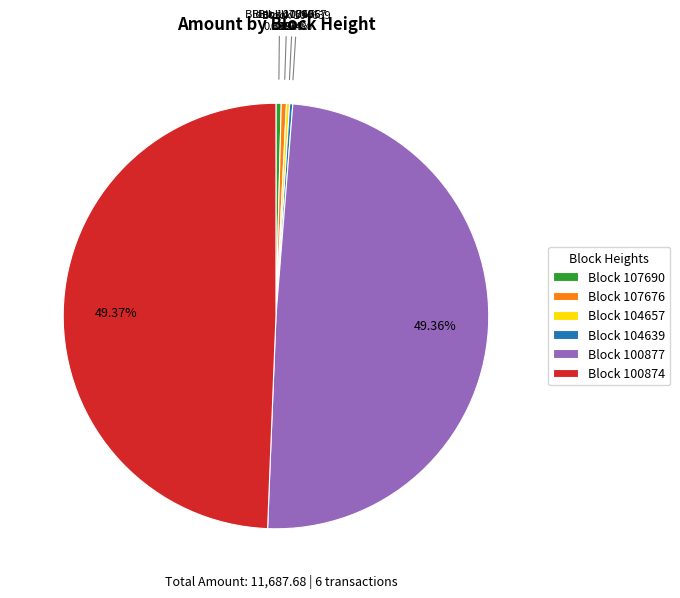

Does any single category account for the majority?

No